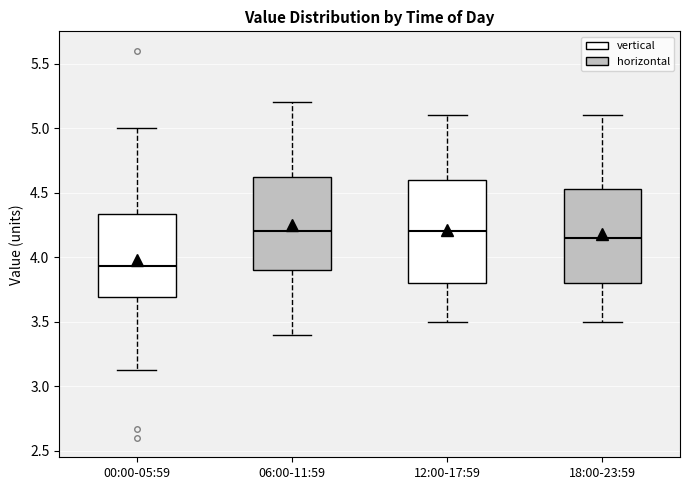

Reading left to right, transcribe this box plot: for each box, give where its median line is, the range the box spans, and where its two whiskers end, as read against the y-axis. The values are not printed on the chart, so give them approximately, as read against the axis.

00:00-05:59: median 3.95, box 3.70 to 4.35, whiskers 3.15 to 5.00
06:00-11:59: median 4.20, box 3.90 to 4.65, whiskers 3.40 to 5.20
12:00-17:59: median 4.20, box 3.80 to 4.60, whiskers 3.50 to 5.10
18:00-23:59: median 4.15, box 3.80 to 4.55, whiskers 3.50 to 5.10